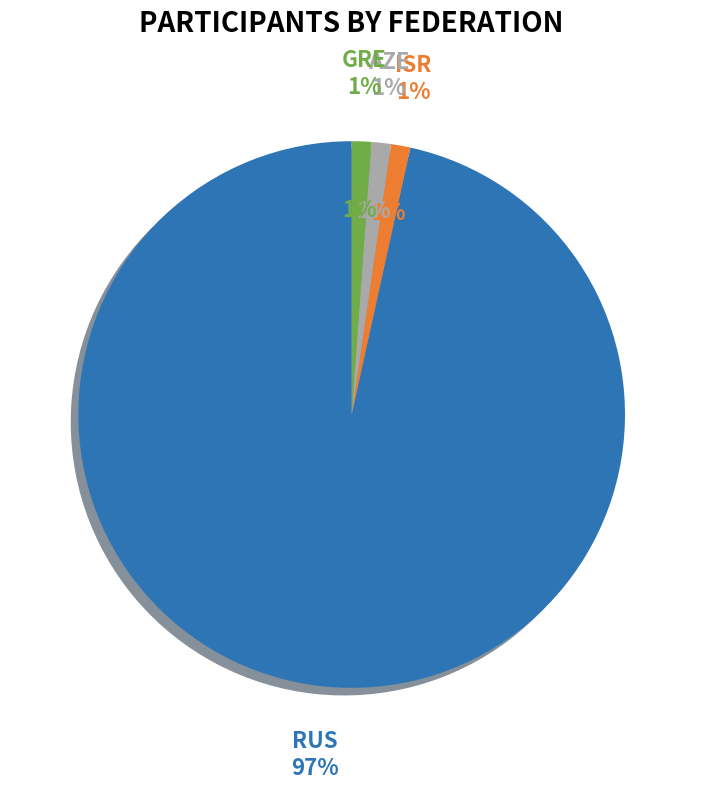

Does ISR represent more than half of the total?

No